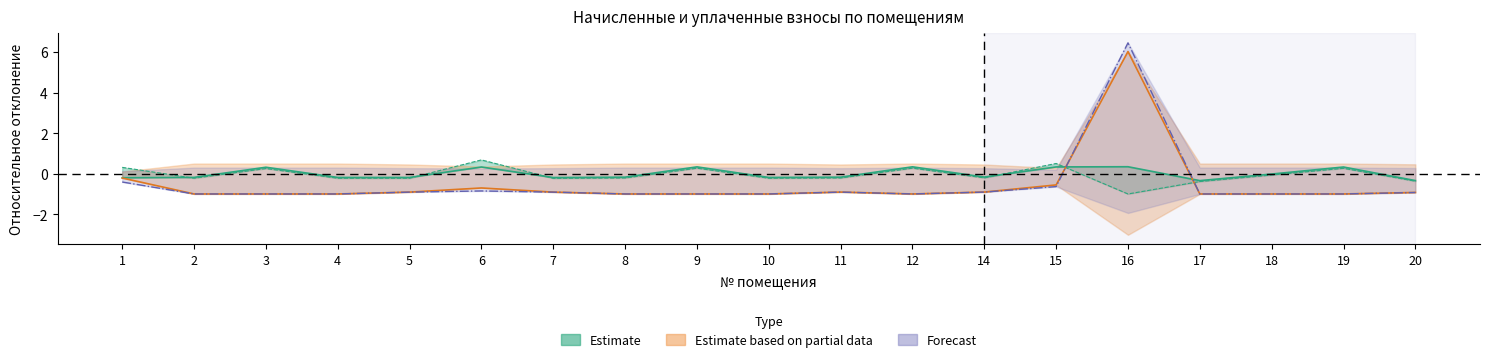

What is the greatest value displayed?

6.5